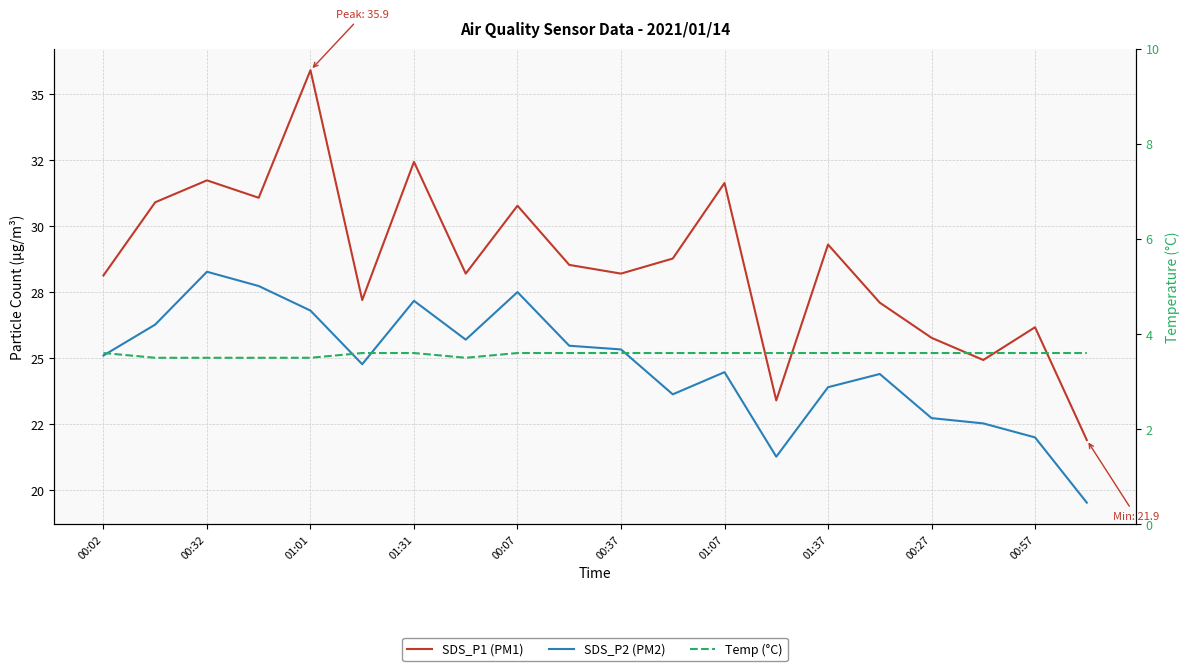

Does the chart have visible grid lines?

Yes